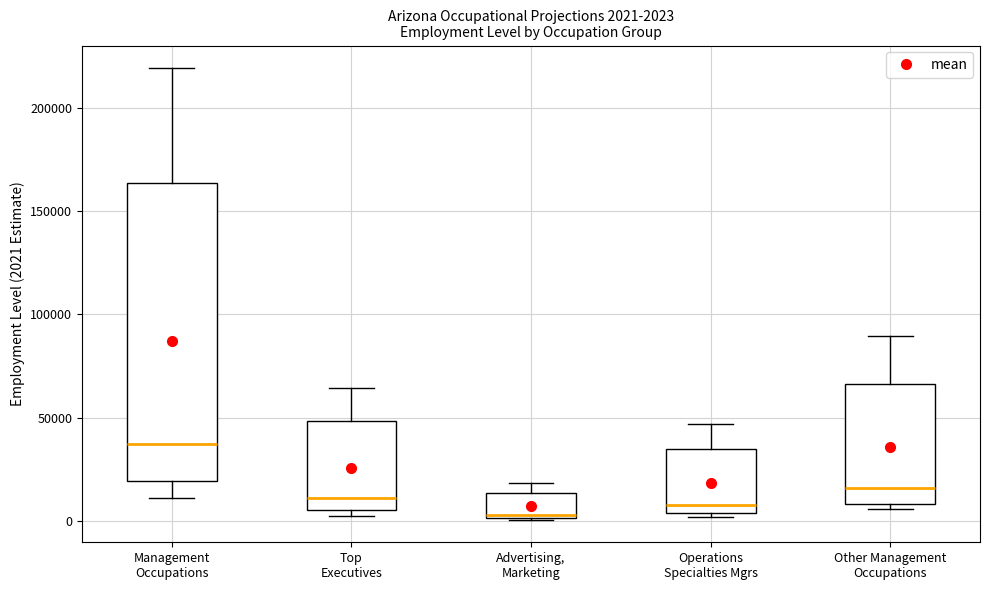

Comparing the boxes themselves (not the whiskers), which one is the tallest?

Management Occupations